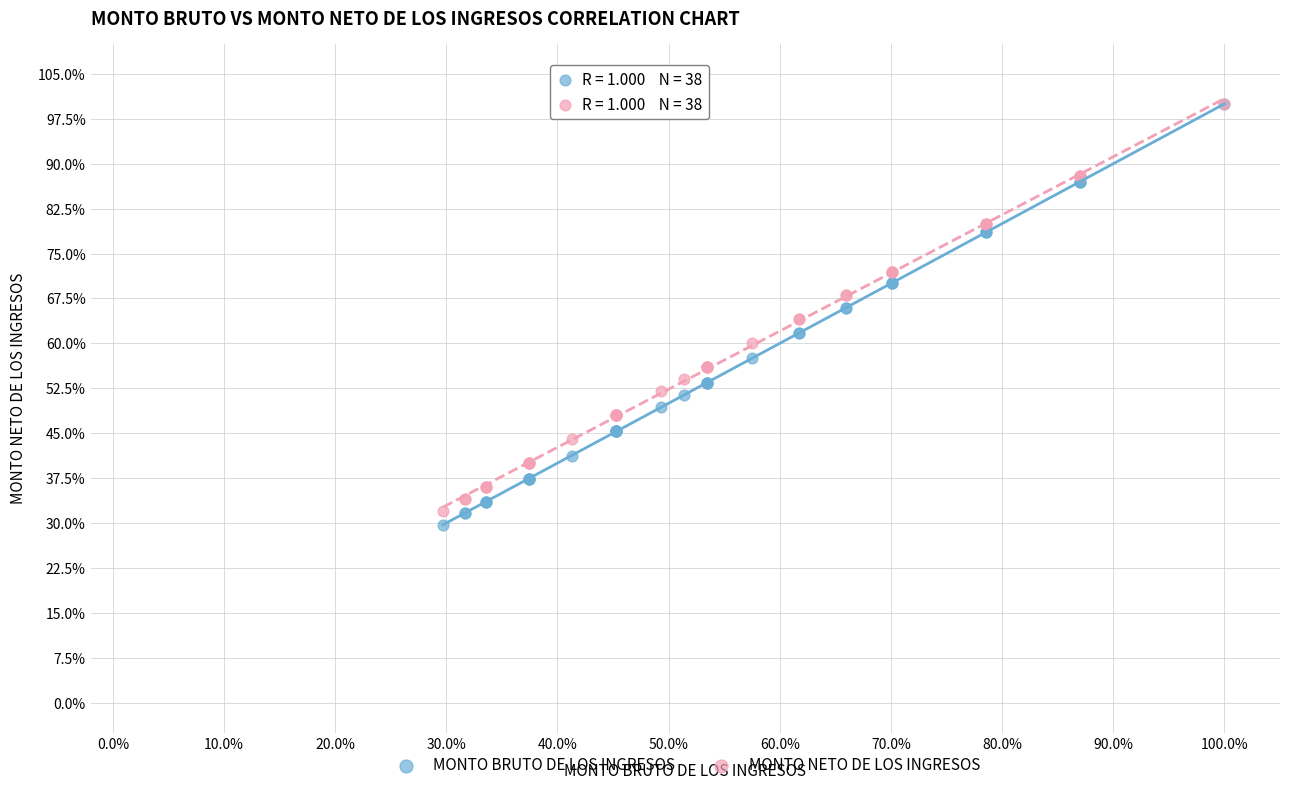

Which series reaches the minimum Y coordinate?

MONTO BRUTO DE LOS INGRESOS